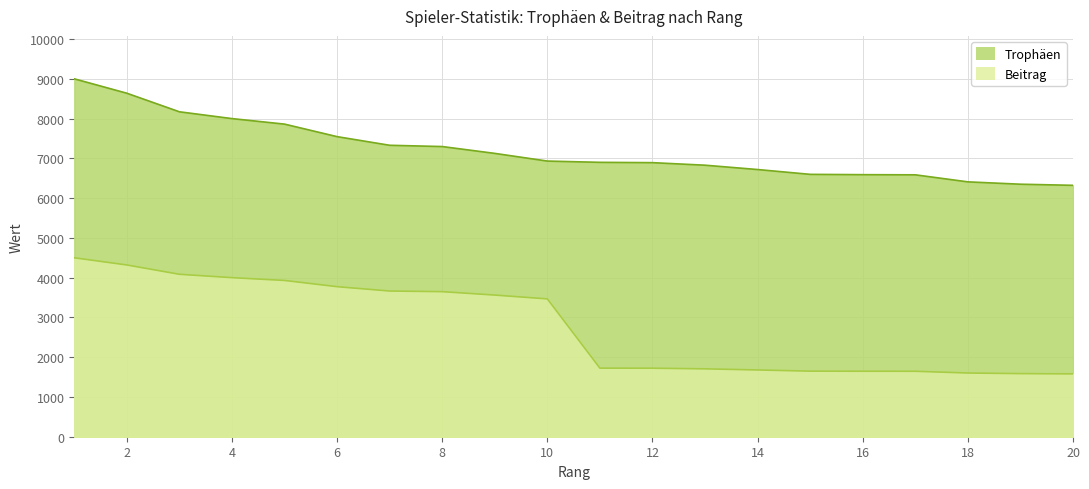

How many distinct data groups are displayed?

2